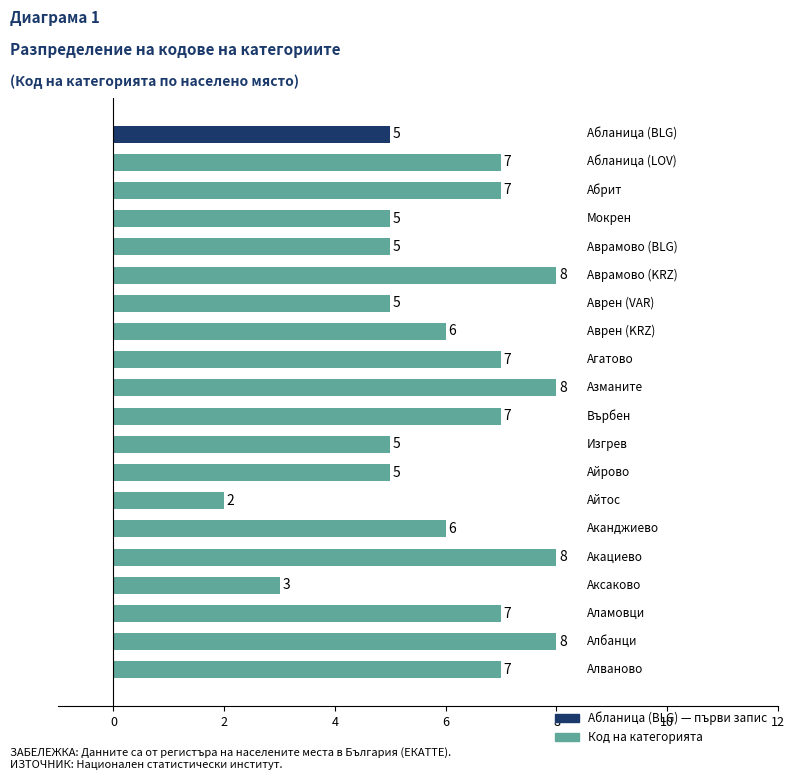

How many values are between 5 and 7?

14